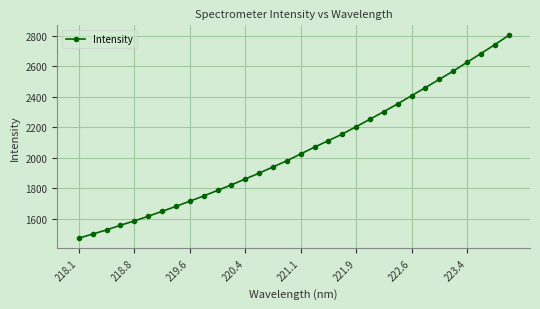

Count the number of values greater than 2025.

16